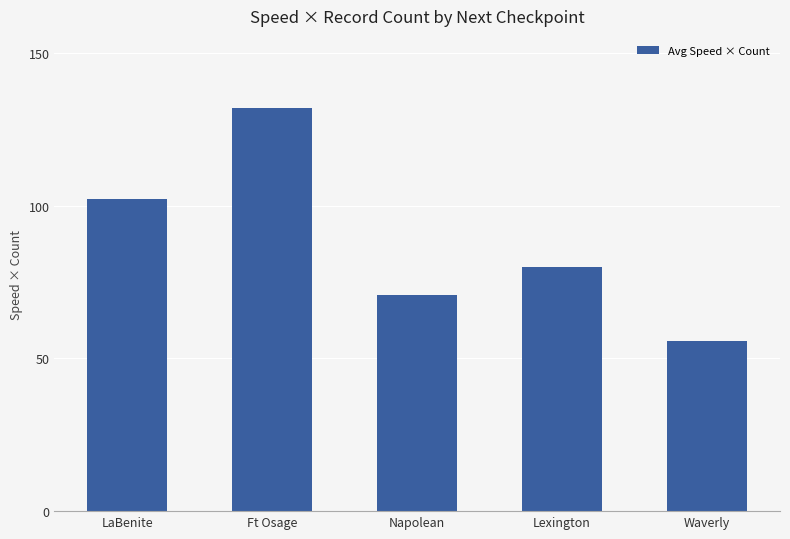

Rank the categories by value from lowest to highest.

Waverly, Napolean, Lexington, LaBenite, Ft Osage